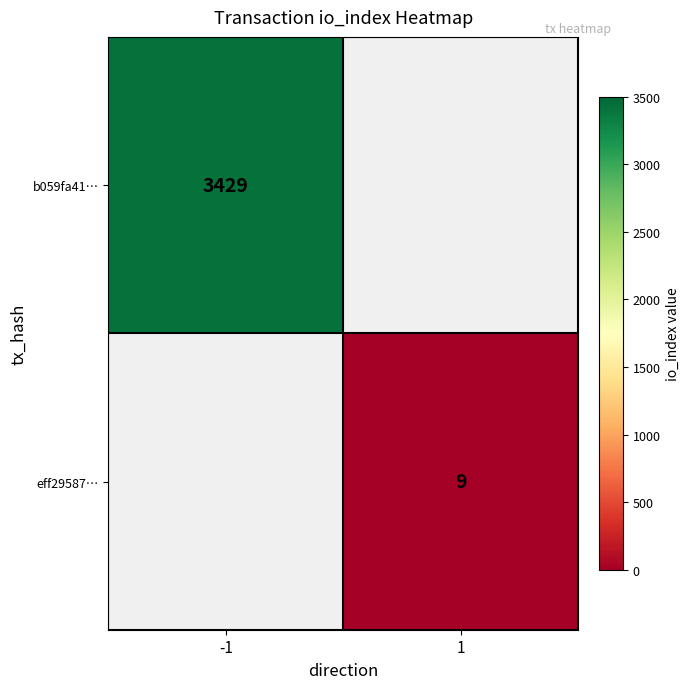

The value of eff29587… at 1 is 9. True or false?

True